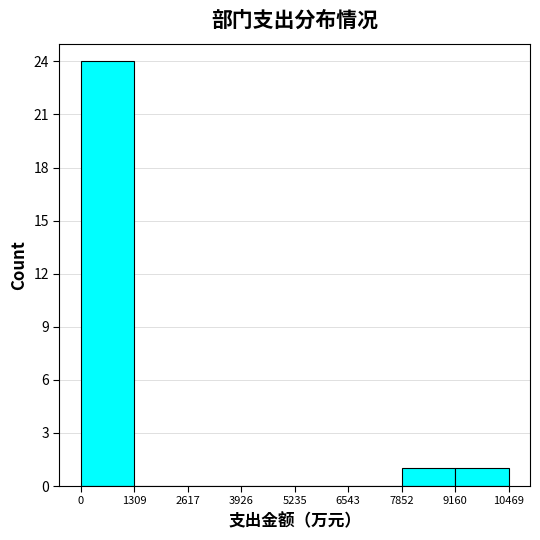

Reading left to right, transcribe this chart: for each bar, give the range it covers on the x-axis and its height. The values are not printed on the chart, so give them approximately, as read against the axis.

0 to 1309: 24
1309 to 2617: 0
2617 to 3926: 0
3926 to 5235: 0
5235 to 6543: 0
6543 to 7852: 0
7852 to 9160: 1
9160 to 10469: 1